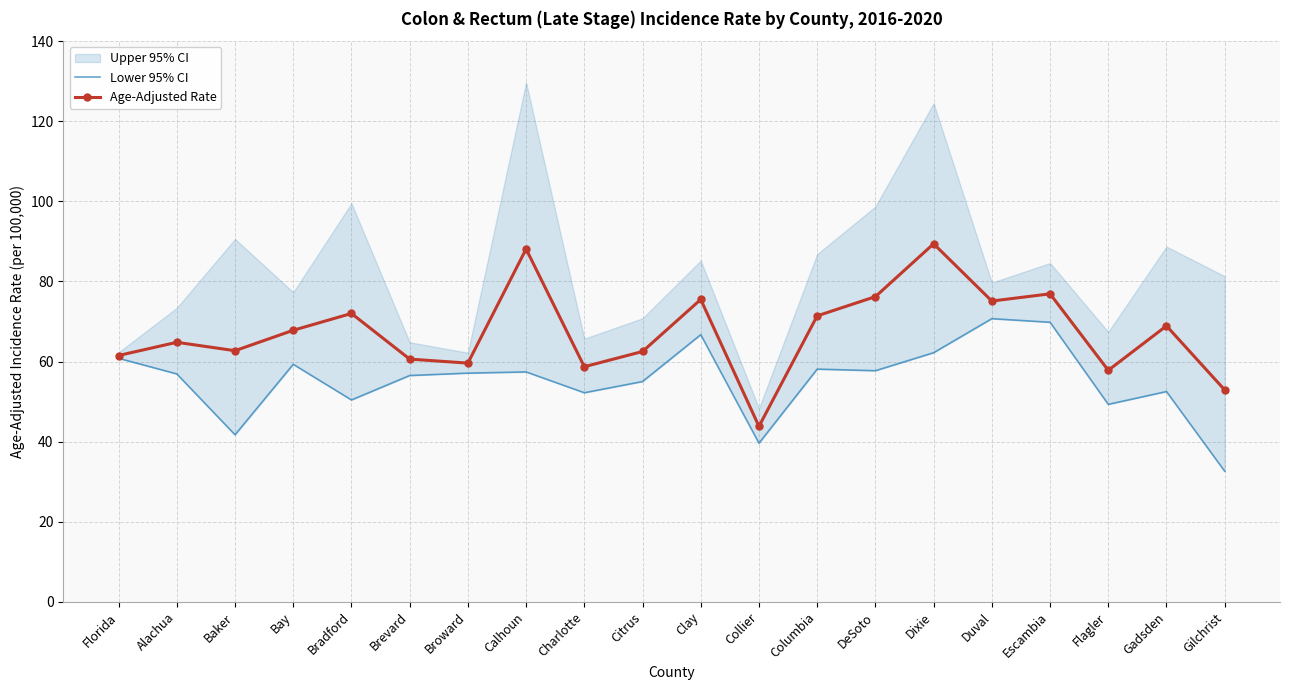

True or false: Age-Adjusted Rate and Lower 95% CI cross at least once.

False